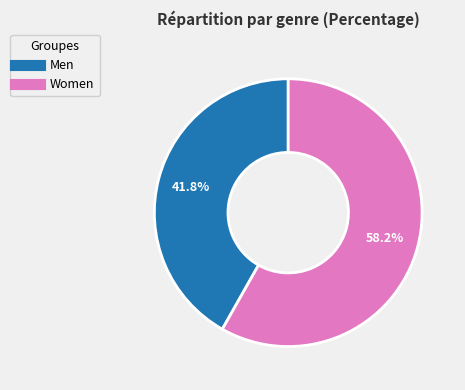

What is the largest slice in the pie chart?

Women